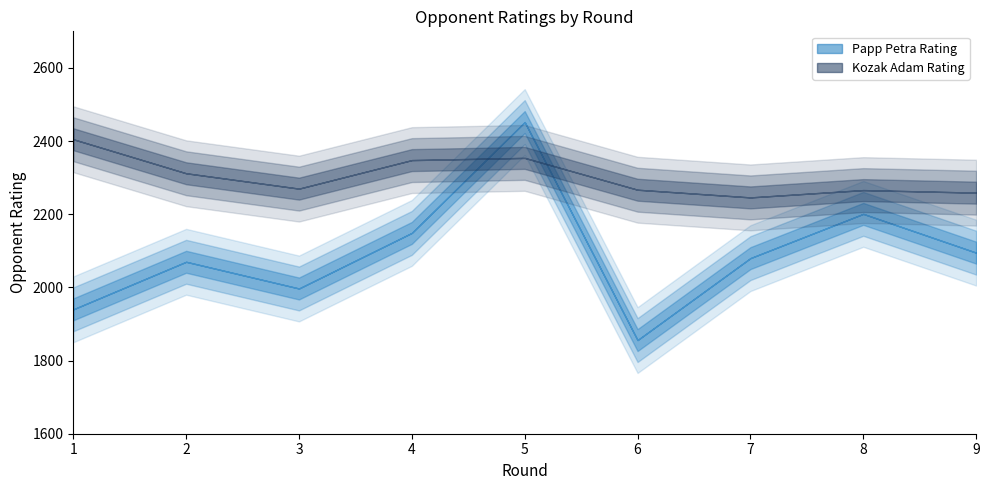

Which label corresponds to the largest value in the chart?

5